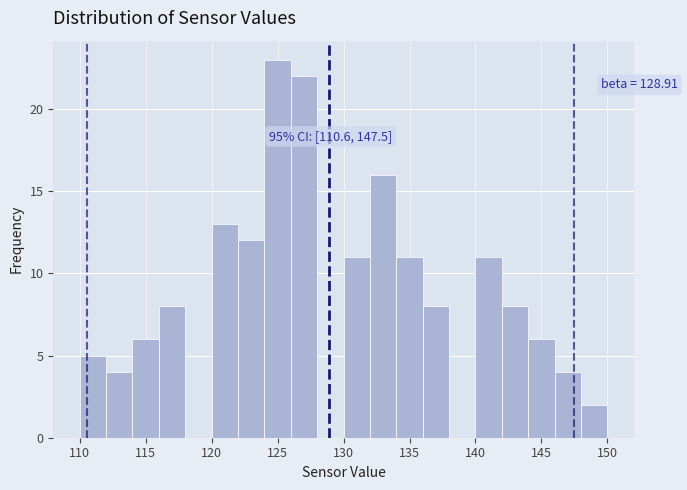

Which range on the x-axis has the tallest bar?

124 to 126